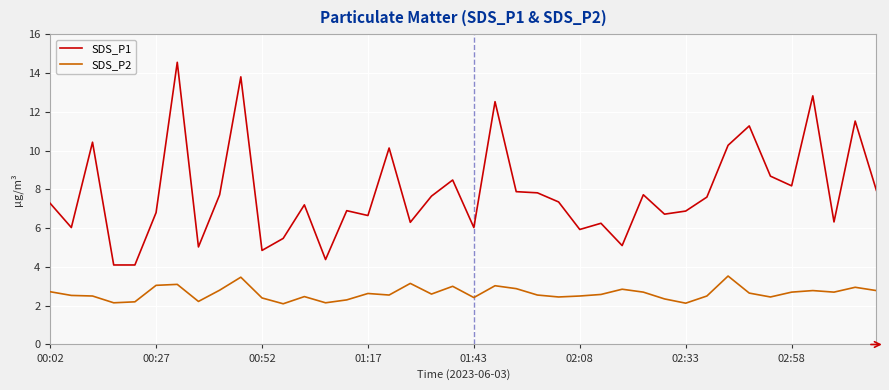

True or false: SDS_P2 and SDS_P1 intersect in this chart.

False